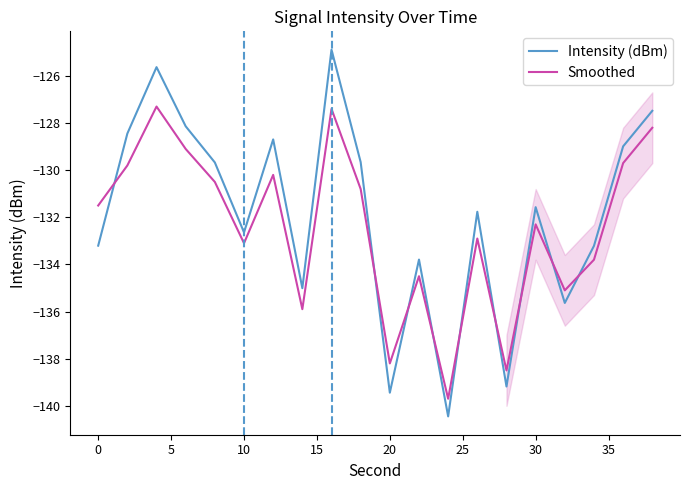

Reading left to right, extract all data points from this chart.

Intensity (dBm): -133.2	-128.4	-125.6	-128.1	-129.7	-132.6	-128.7	-135.0	-124.9	-129.7	-139.4	-133.8	-140.4	-131.8	-139.2	-131.6	-135.6	-133.2	-129.0	-127.5
Smoothed: -131.5	-129.8	-127.3	-129.1	-130.5	-133.1	-130.2	-135.9	-127.4	-130.8	-138.2	-134.5	-139.7	-132.9	-138.5	-132.3	-135.1	-133.8	-129.7	-128.2